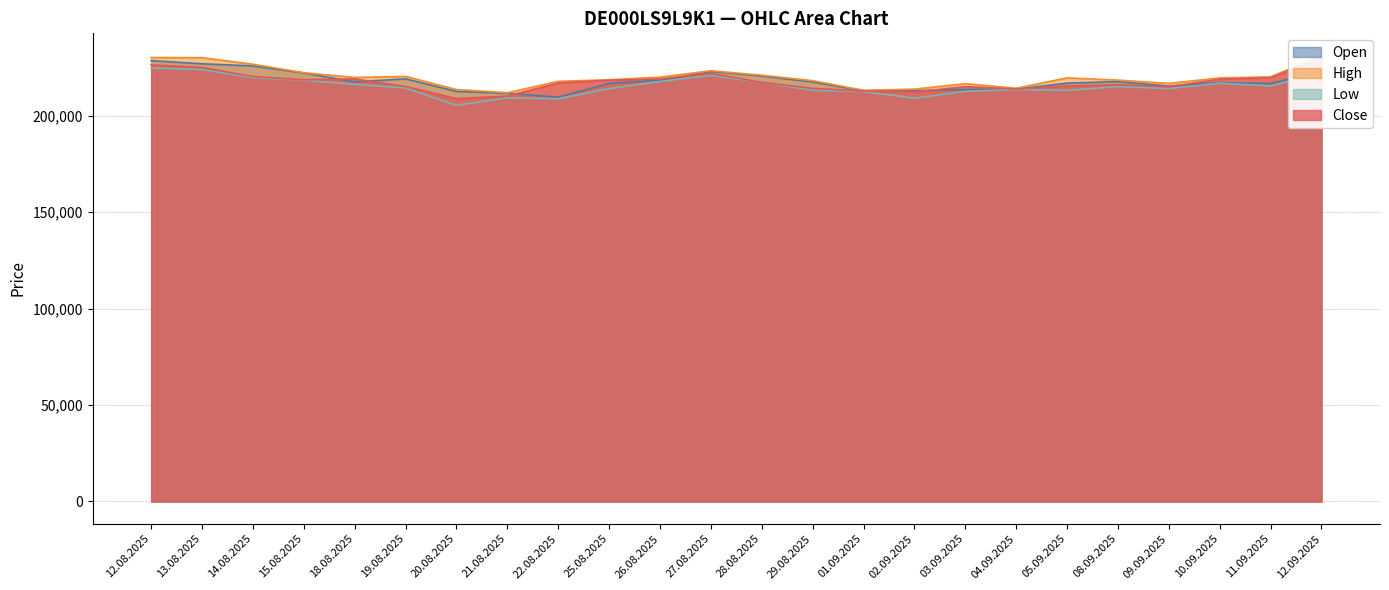

At 27.08.2025, list the series in order from smallest to largest.

Low, Close, Open, High